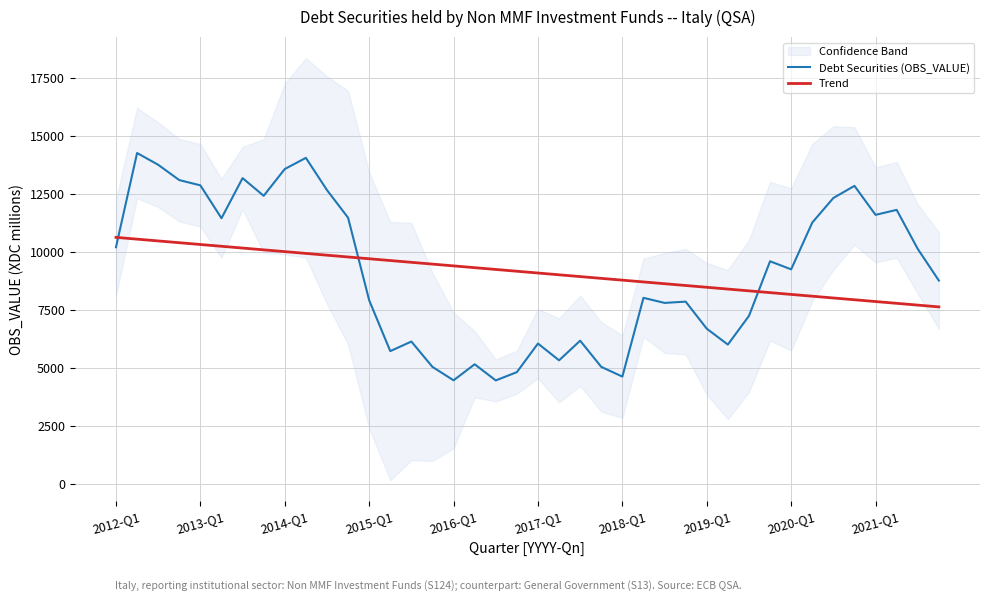

Is it true that Debt Securities (OBS_VALUE) equals 11231.6 at 30?

False